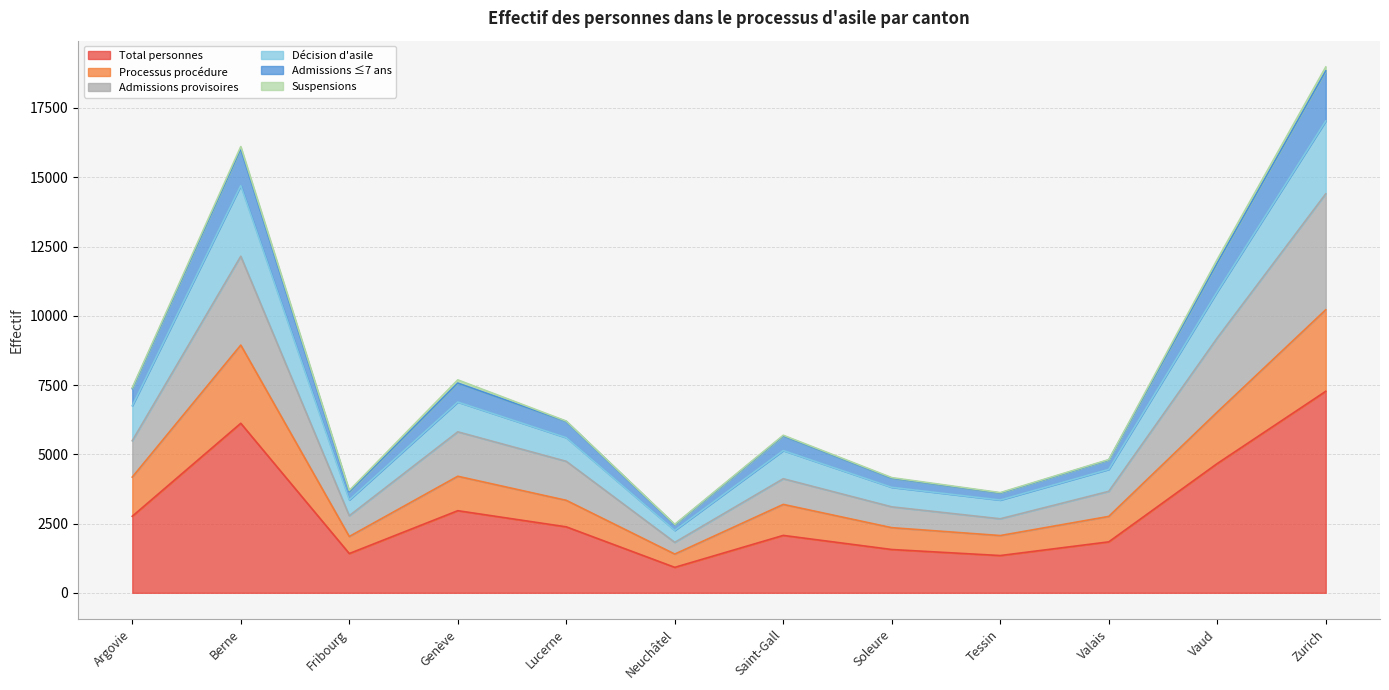

True or false: Total personnes and Admissions ≤7 ans cross at least once.

False